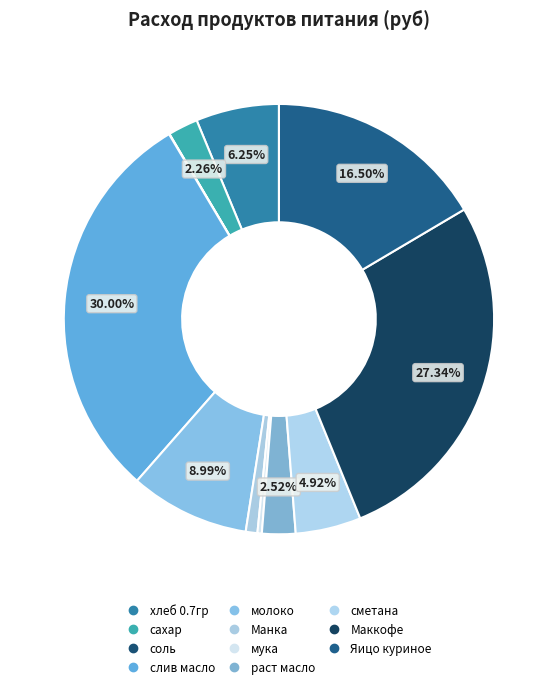

Which category has the biggest portion of the pie?

слив масло